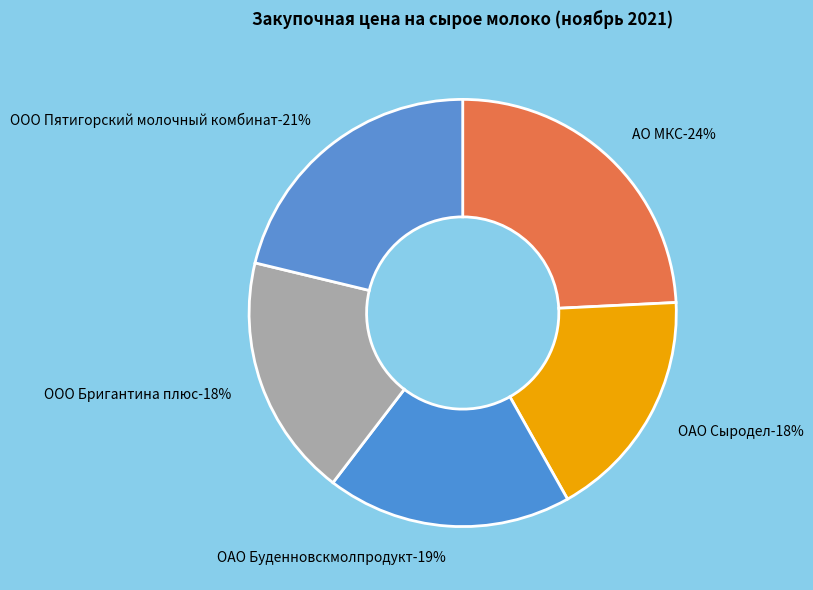

To the nearest percent, what portion does ООО Бригантина плюс represent?

18%